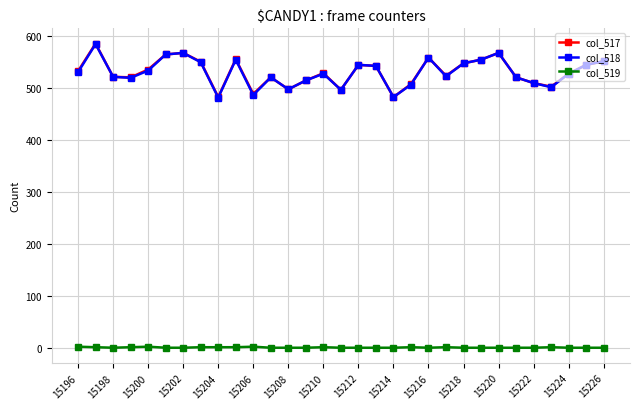

True or false: col_517 and col_519 intersect in this chart.

False